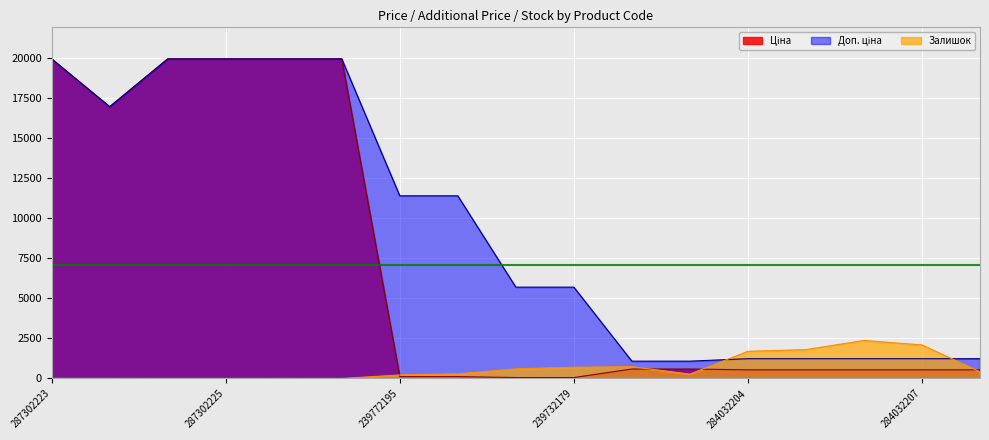

How many lines are shown in the chart?

3